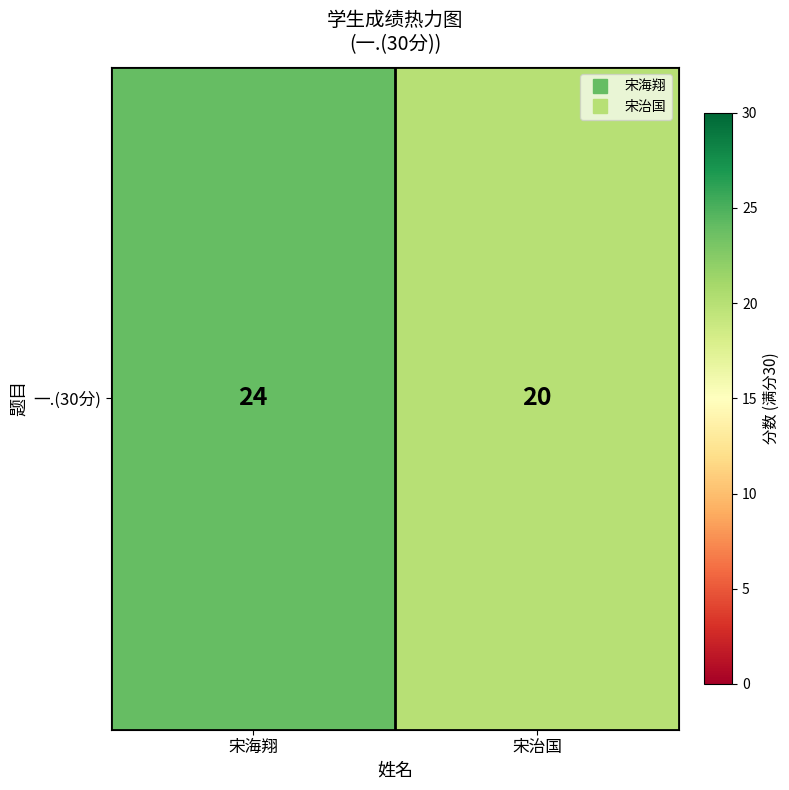

Reading left to right, transcribe all the data shown in this chart.

宋海翔=24	宋治国=20